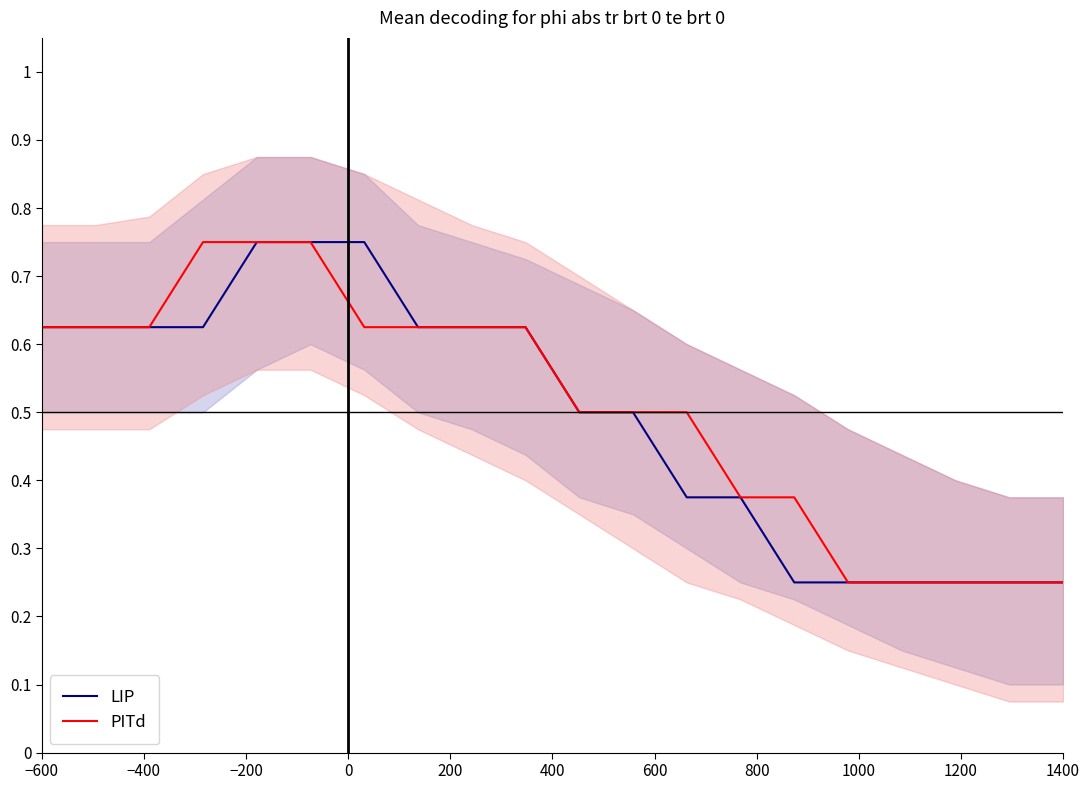

True or false: LIP has more than 0 points higher than both neighbors.

False